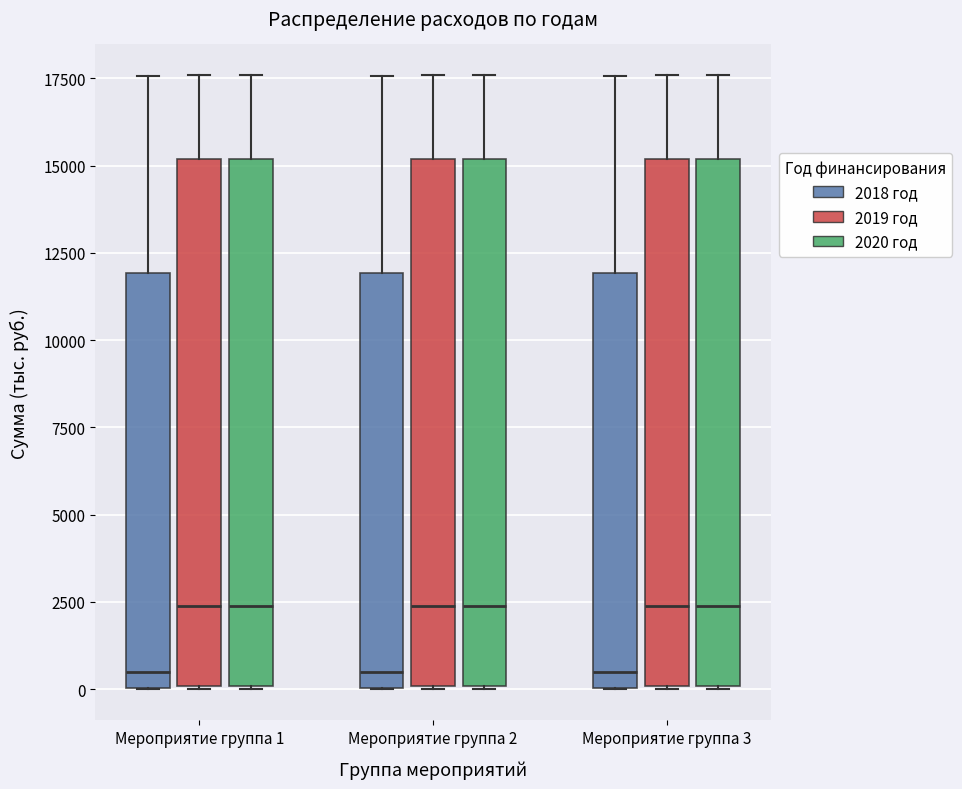

Where does the median line of the box for Мероприятие группа 1 (2018 год) sit on the y-axis? The values are not printed on the chart, so give them approximately, as read against the axis.

500